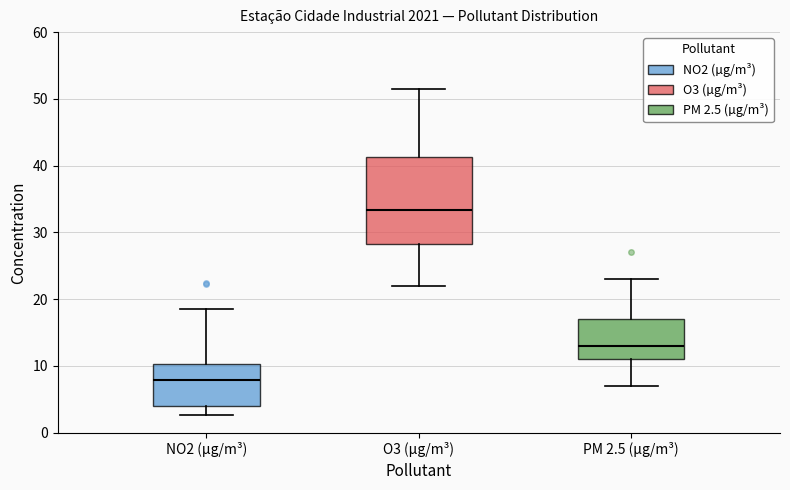

Where is the upper edge of the box for NO2 (µg/m³) on the y-axis? The values are not printed on the chart, so give them approximately, as read against the axis.

10